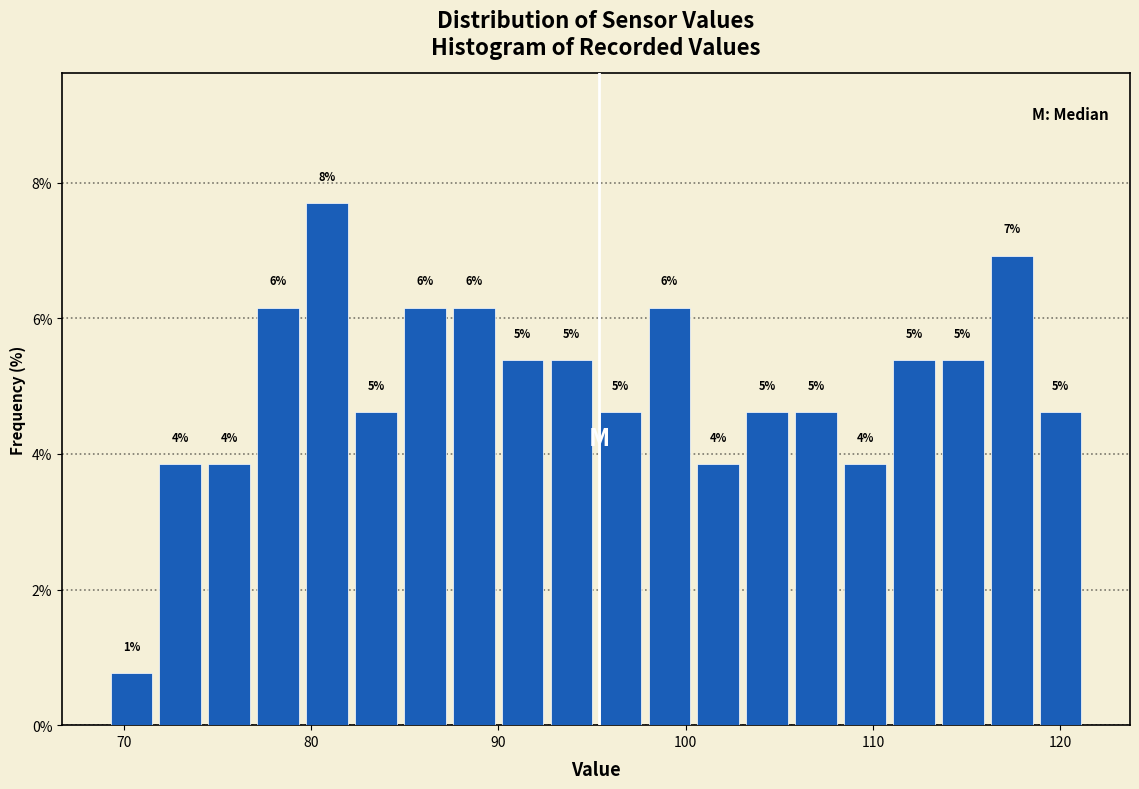

Around what value on the x-axis is the tallest bar? Give the approximate position of its centre, as read against the axis.

81